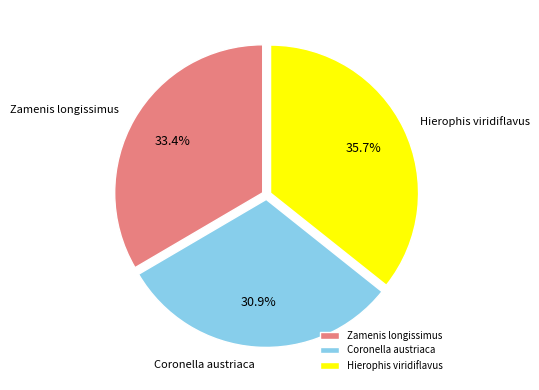

How many slices are in this pie chart?

3